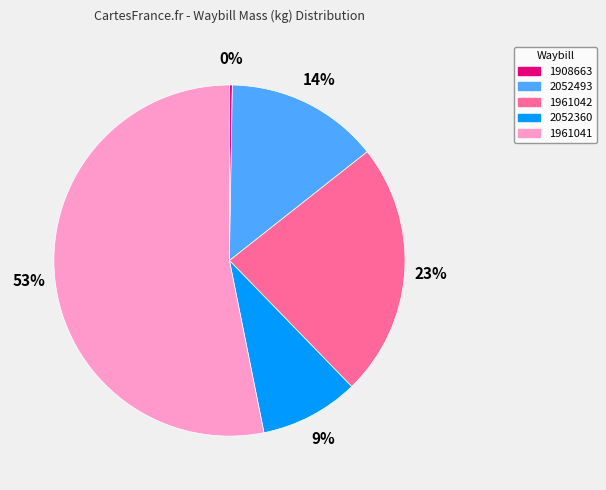

To the nearest percent, what percentage of the pie is 2052360?

9%